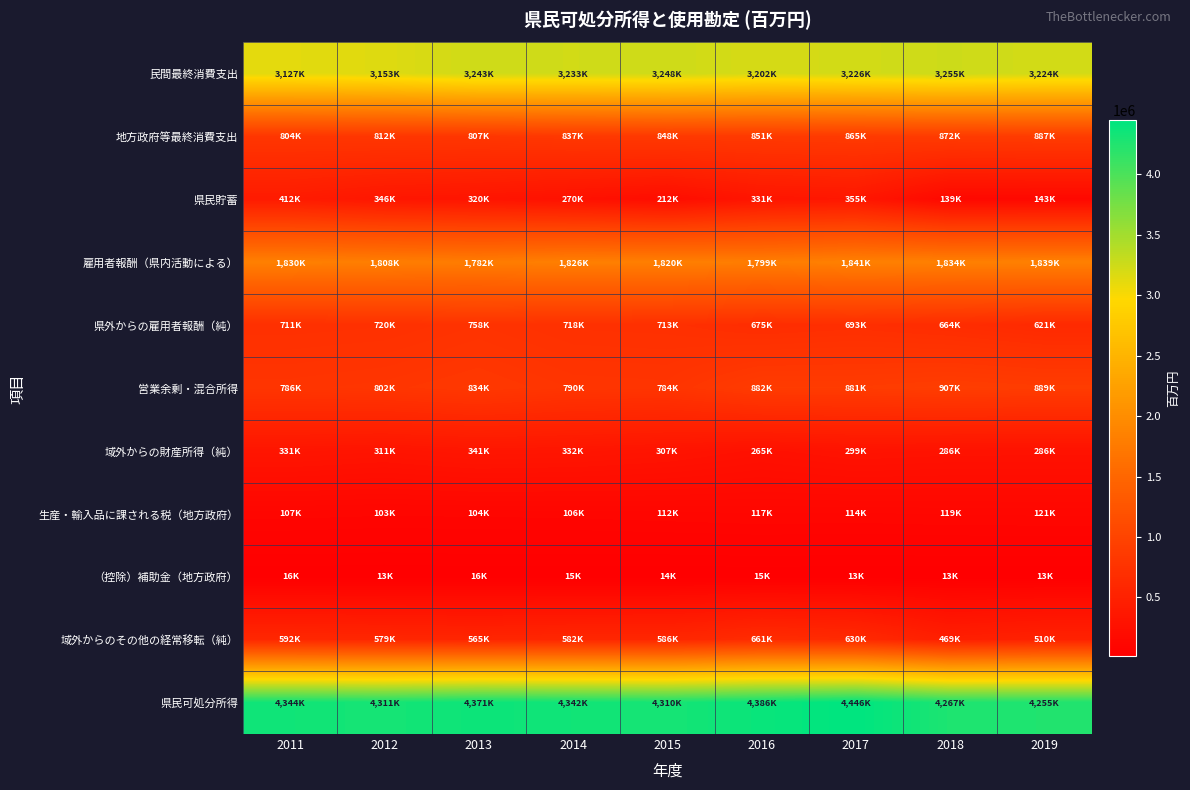

Between 2012 and 2011, which is larger?

2012